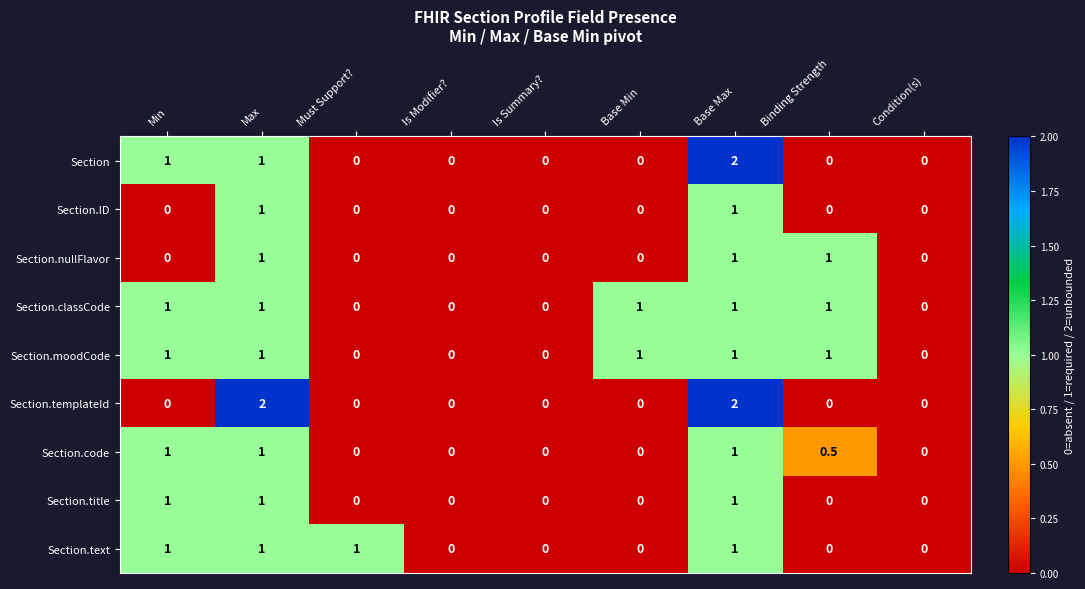

What is the sum of all Section.moodCode values?

5.0